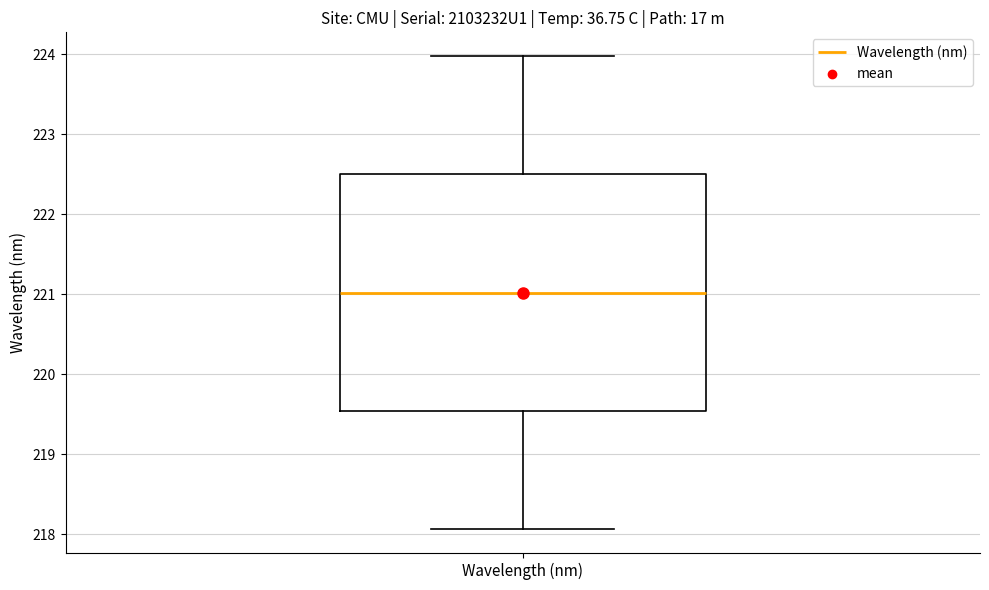

Transcribe this box plot: give where the median line is, the range the box spans, and where the two whiskers end, as read against the y-axis. The values are not printed on the chart, so give them approximately, as read against the axis.

median 221.0, box 219.5 to 222.5, whiskers 218.1 to 224.0